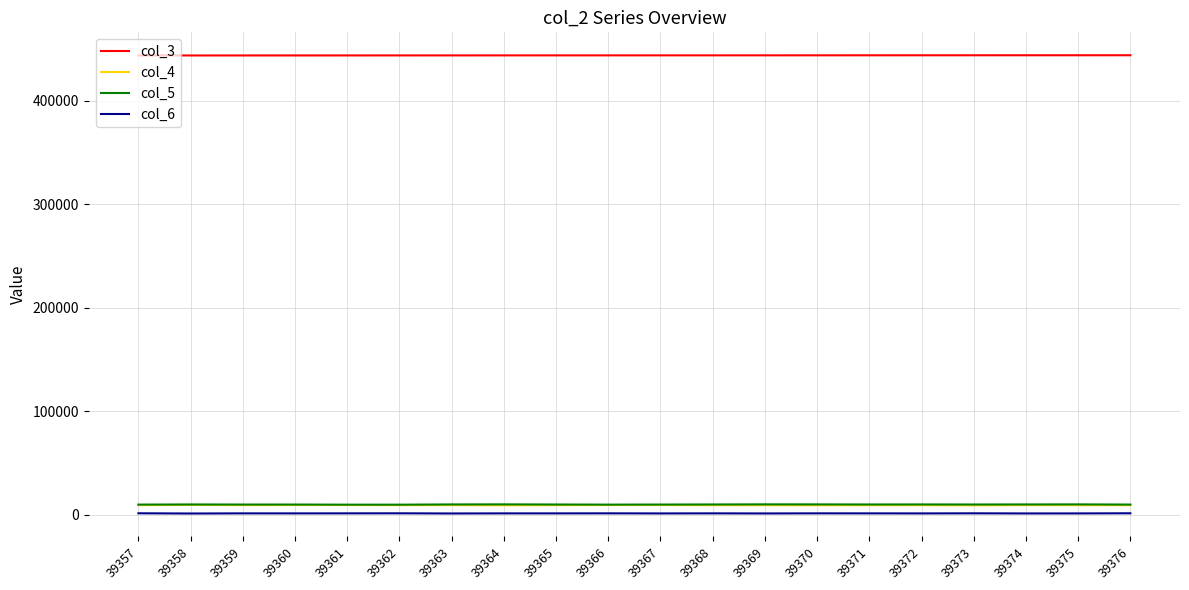

What is the highest value of the col_4 series?

9343